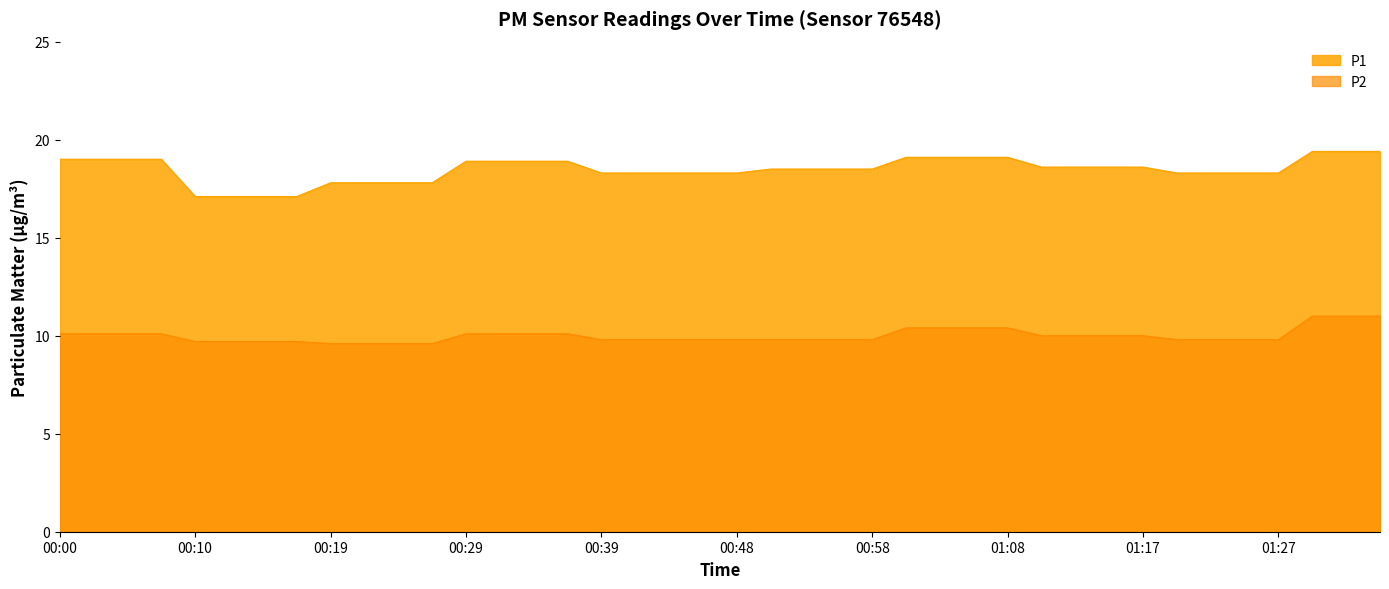

What is the total value across all series at 01:08?

29.5